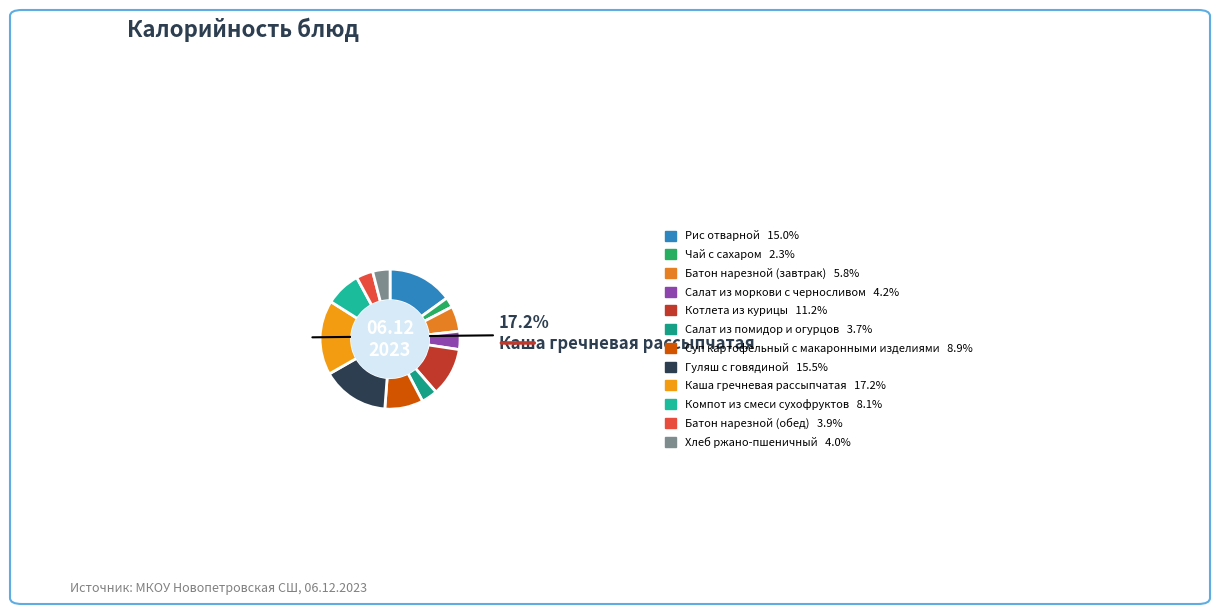

To the nearest percent, what portion does Суп картофельный с макаронными изделиями represent?

9%